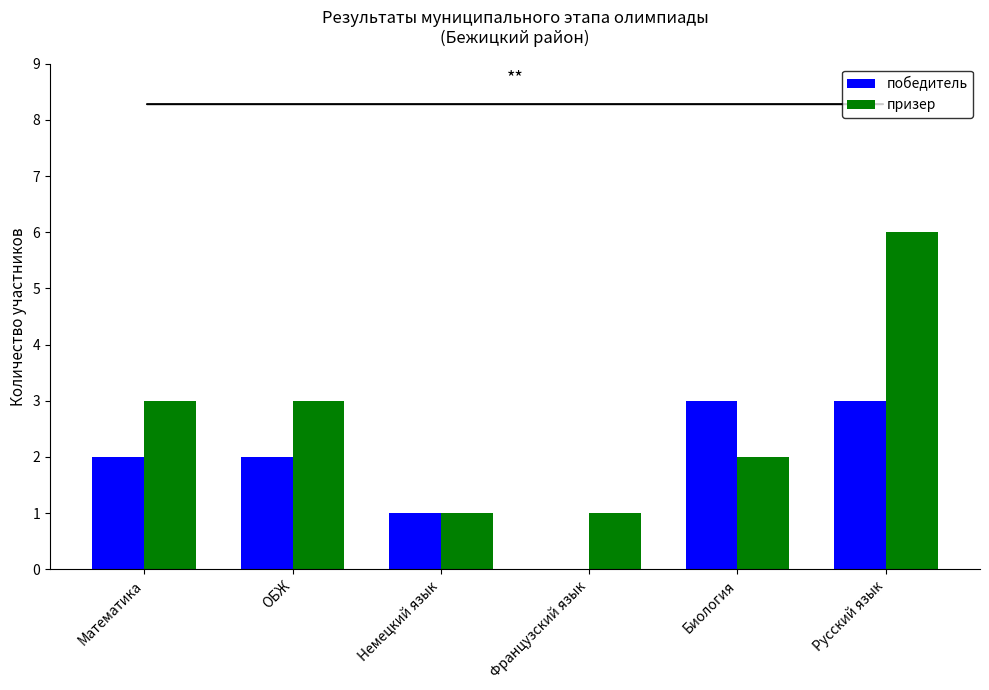

What is the maximum value shown in the chart?

6